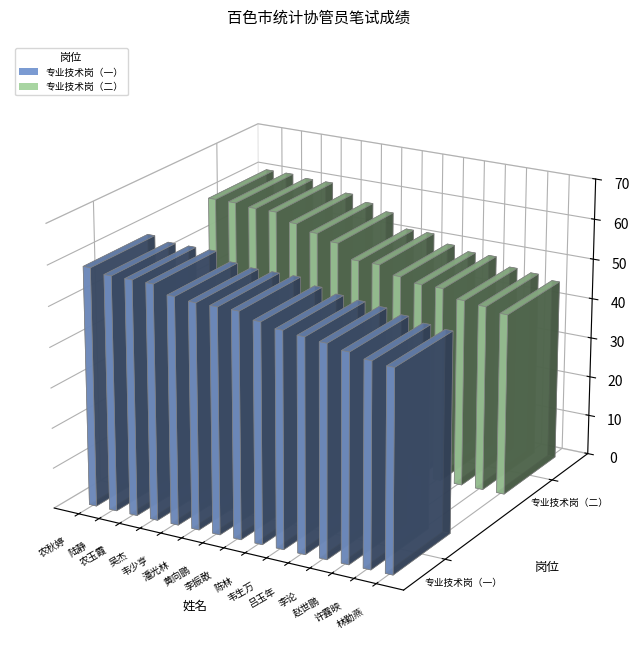

Where is 10022002_专业技术岗（二） nearest to the value 52?

李振敢